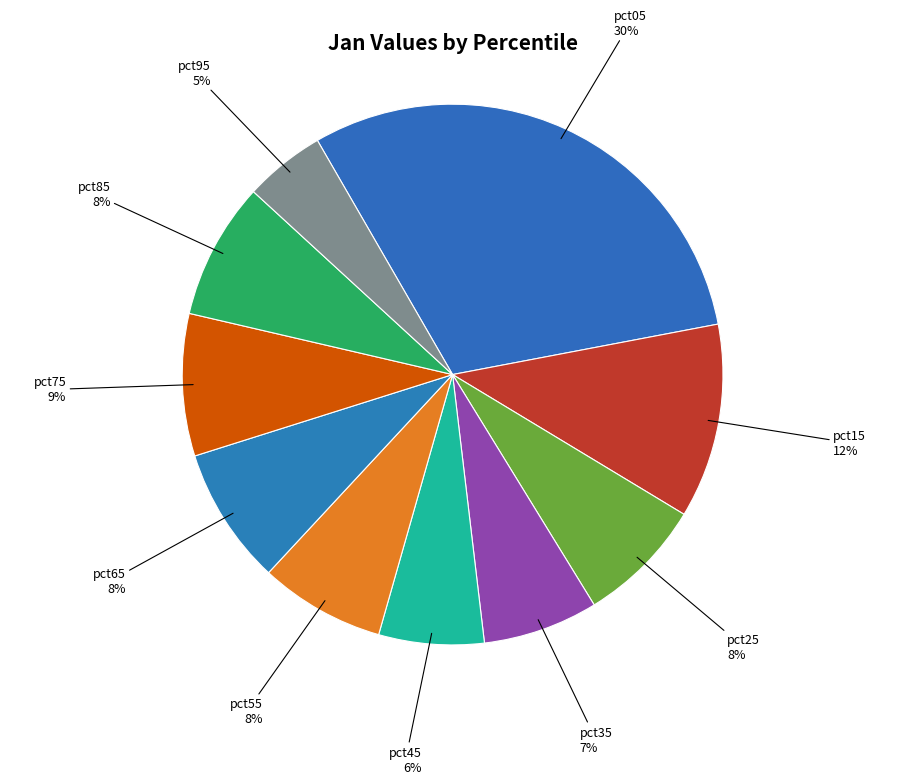

Does pct05 account for over 50% of the chart?

No